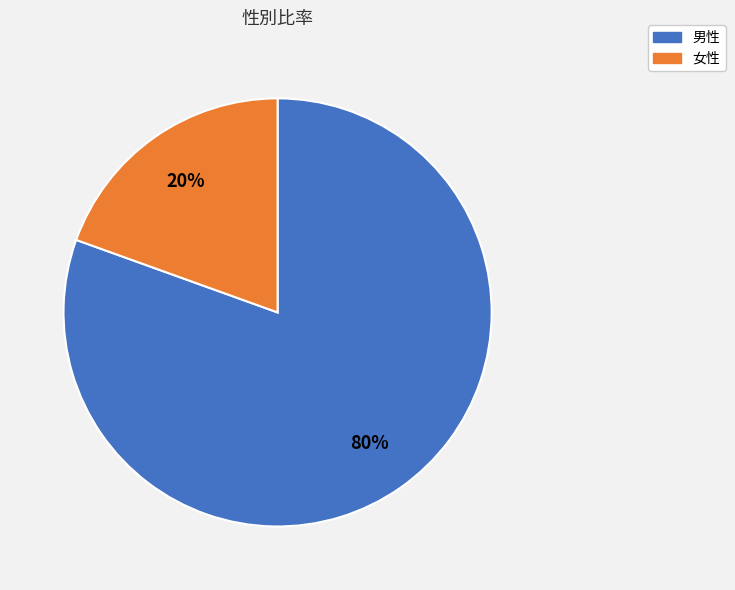

Is it true that 女性 is 20% of the pie?

True